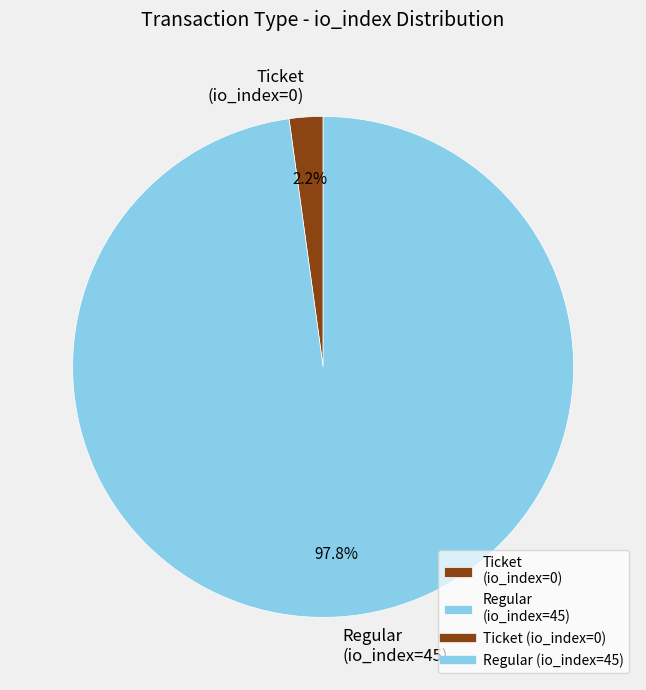

Is Regular (io_index=45) the majority of the pie?

Yes